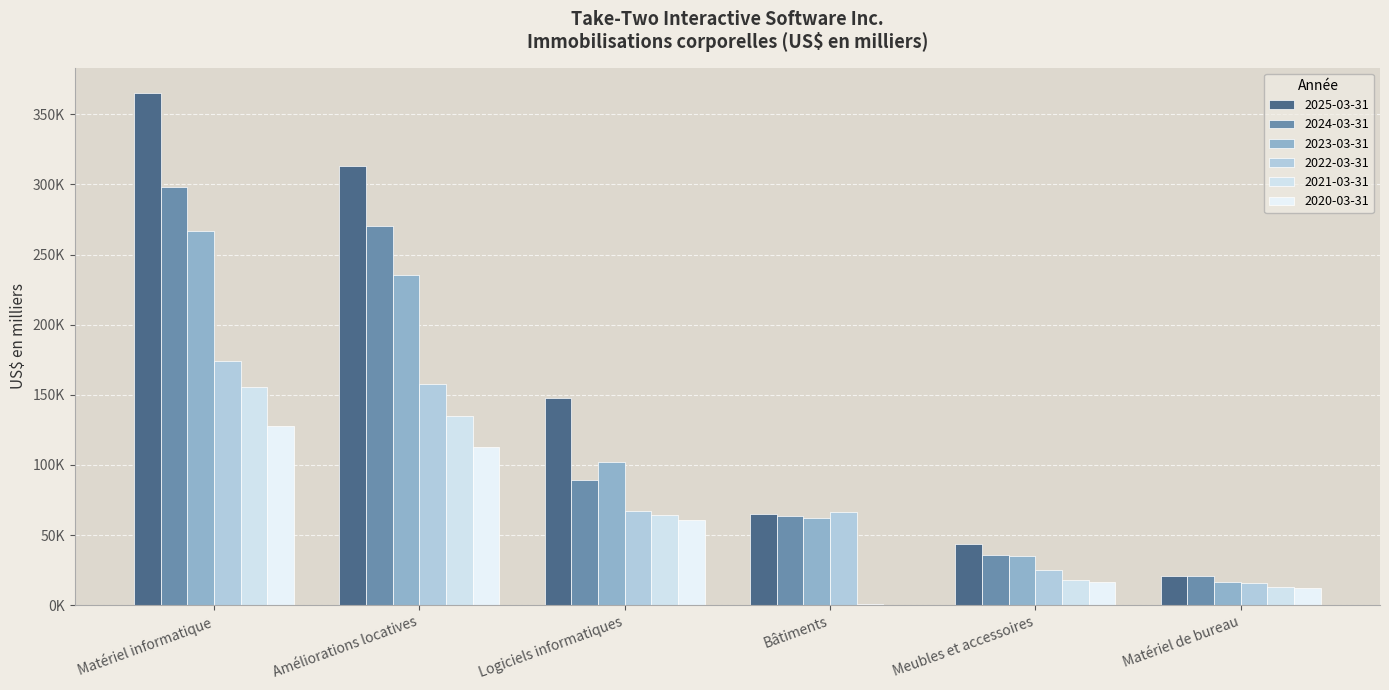

Is it true that 2021-03-31 equals 204338 at Améliorations locatives?

False